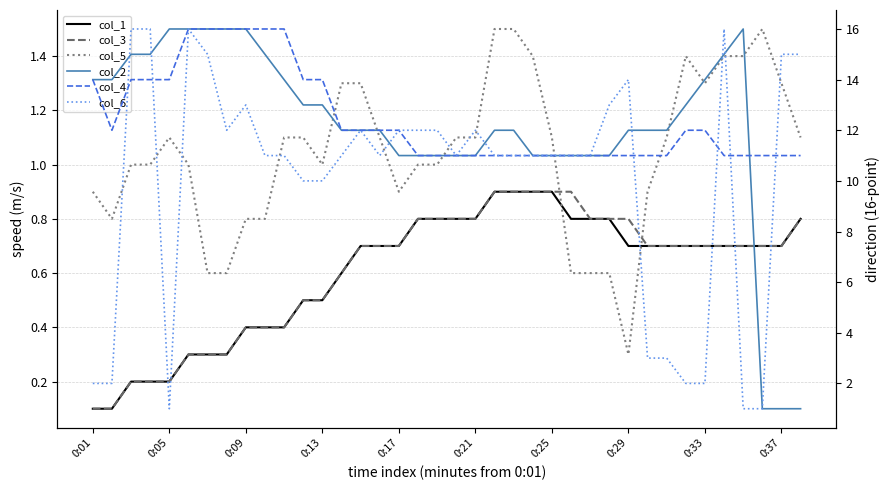

Is it true that col_4 equals 14.0 at 0:01?

True